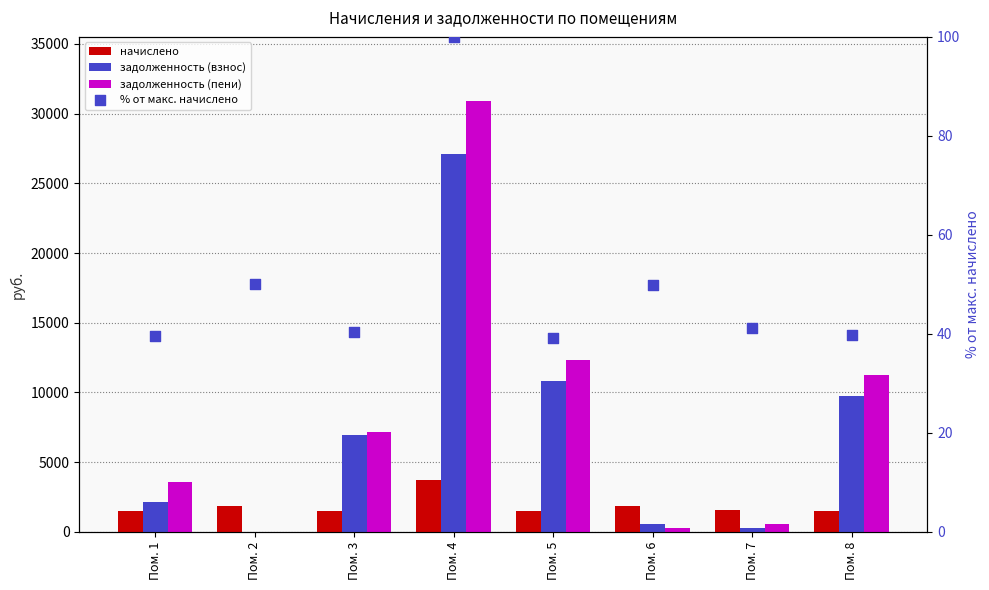

Which series contains the highest Y value?

задолженность (пени)